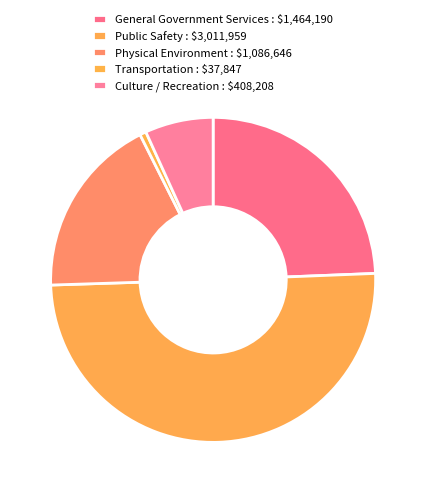

Do General Government Services and Transportation together represent more than half of the pie?

No